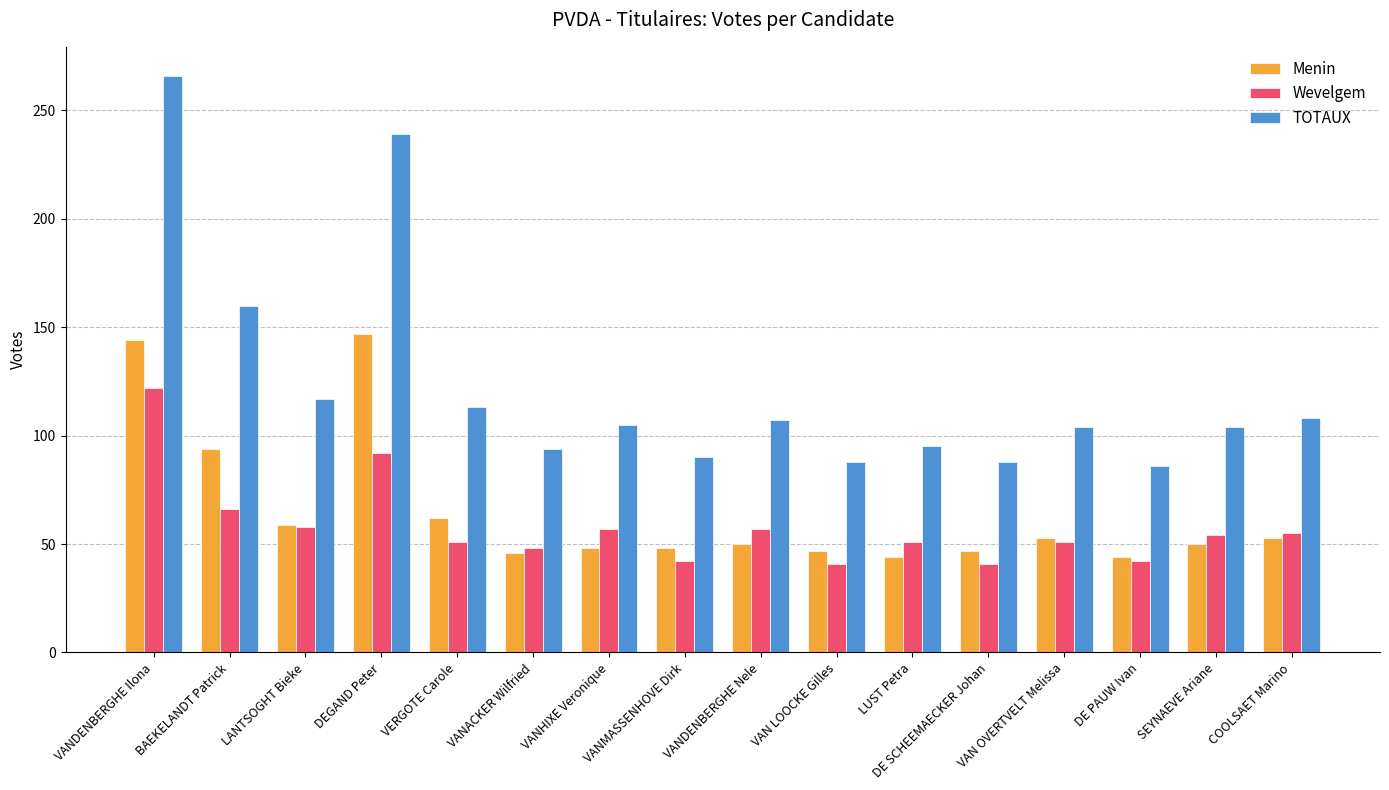

How many data points in Wevelgem are less than 54?

8